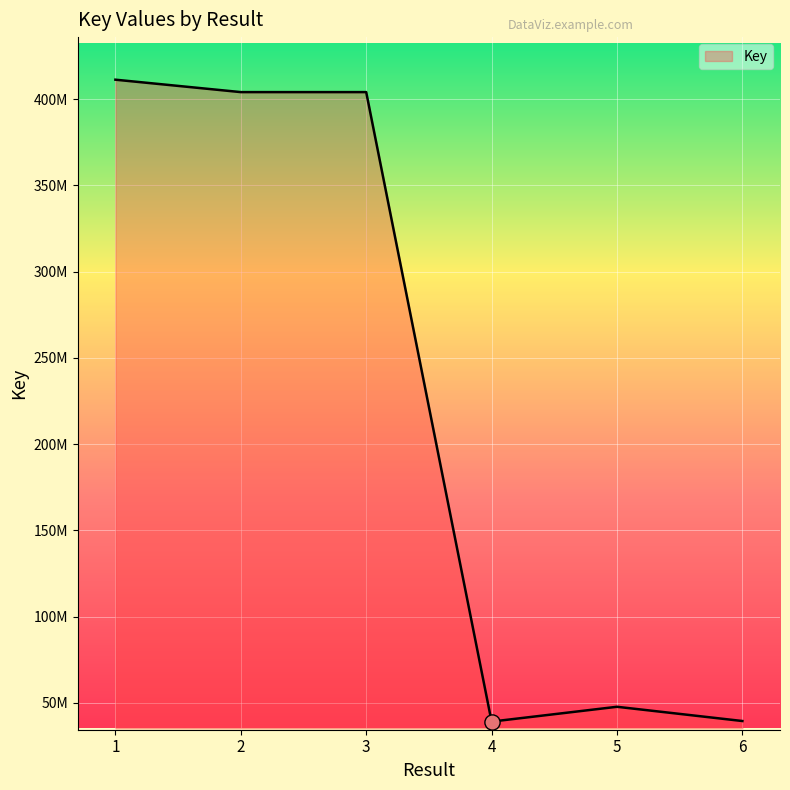

What is the ratio of the value at 2 to the value at 3?

1.0